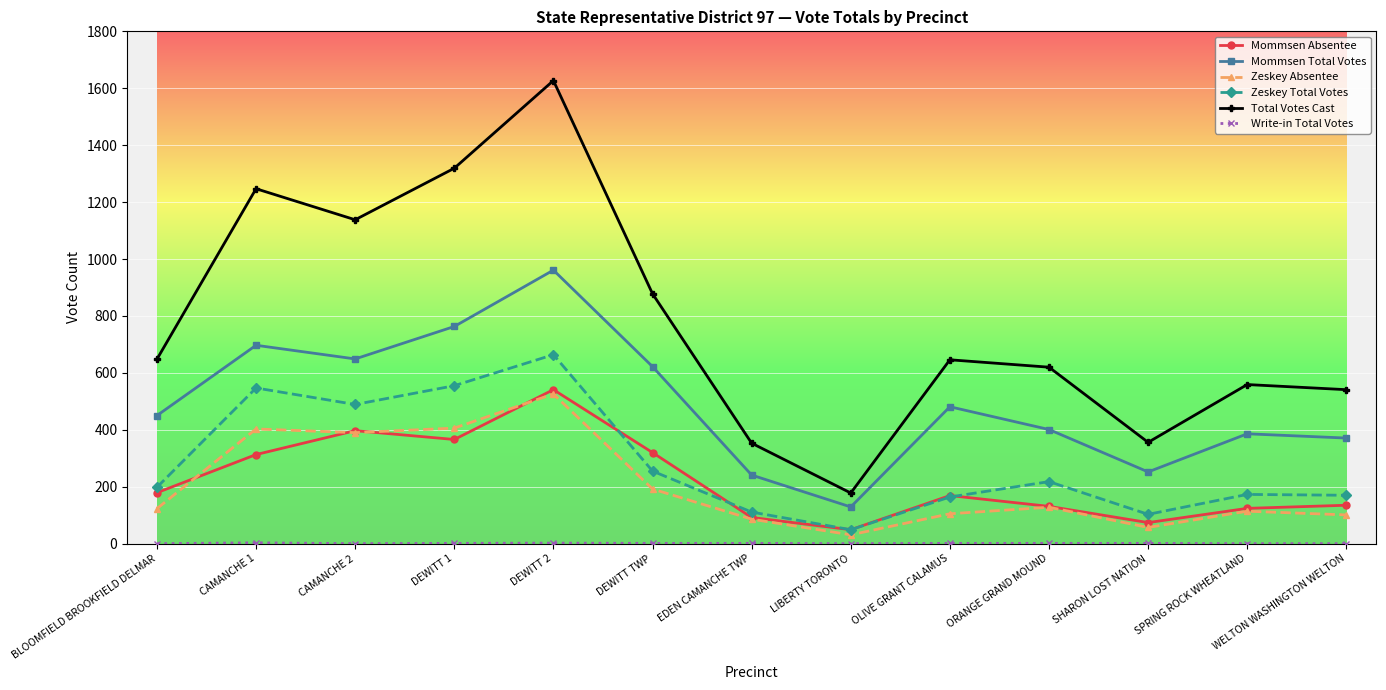

In Zeskey Absentee, how many points are higher than both neighbors (excluding endpoints)?

4